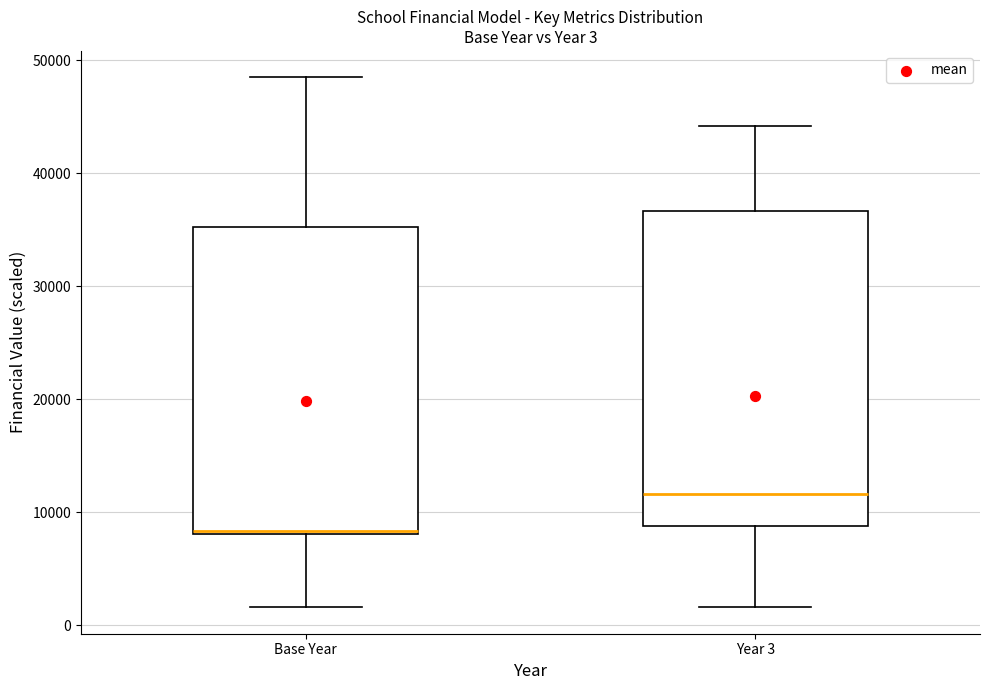

Which box has the lowest median line?

Base Year